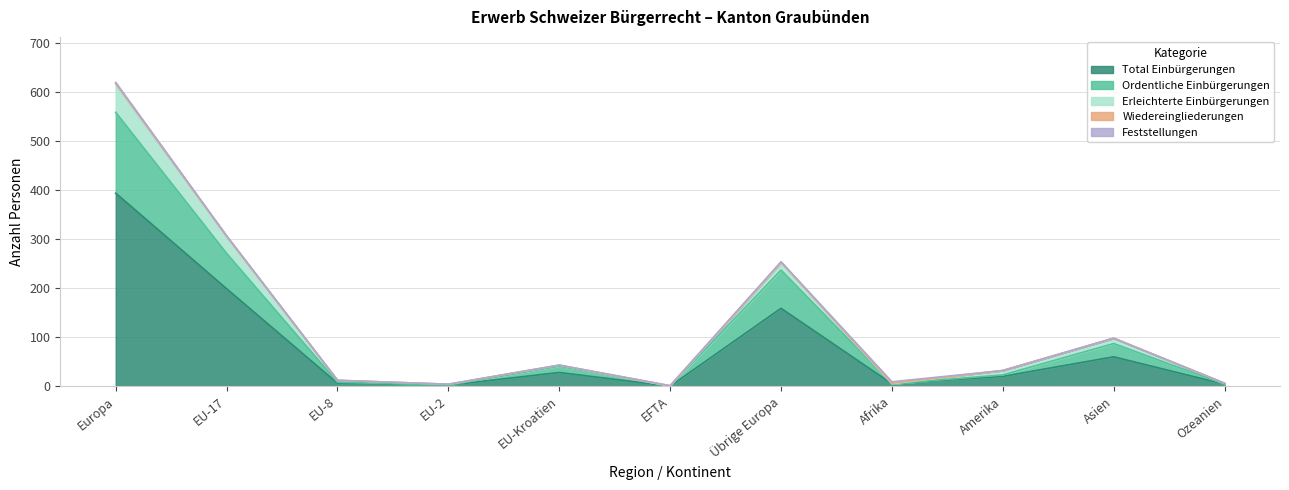

How many times do Erleichterte Einbürgerungen and Ordentliche Einbürgerungen cross each other?

4